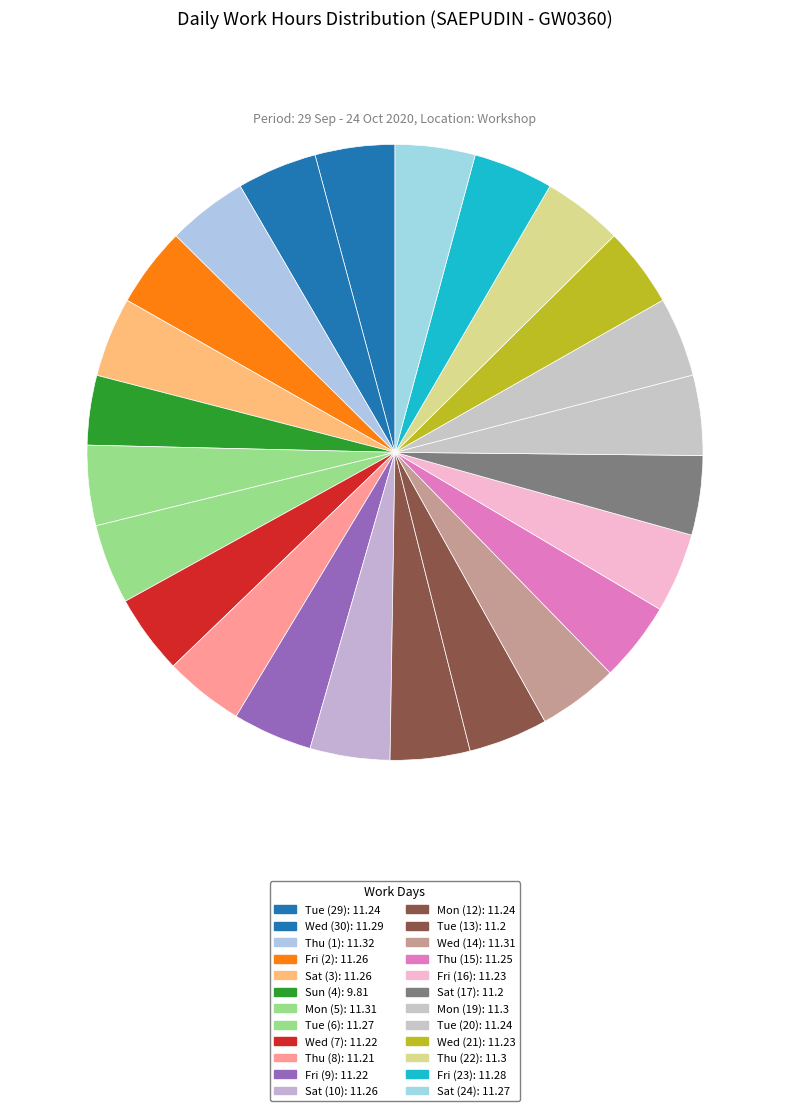

How many segments does this pie chart have?

24